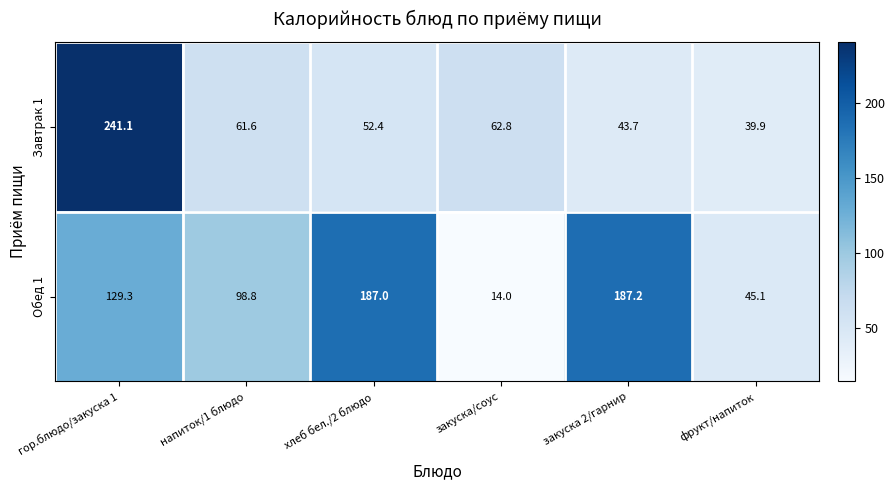

Reading right to left, extract all data points from this chart.

Завтрак 1: фрукт/напиток=39.9	закуска 2/гарнир=43.7	закуска/соус=62.8	хлеб бел./2 блюдо=52.4	напиток/1 блюдо=61.6	гор.блюдо/закуска 1=241.1
Обед 1: фрукт/напиток=45.1	закуска 2/гарнир=187.2	закуска/соус=14.0	хлеб бел./2 блюдо=187.0	напиток/1 блюдо=98.8	гор.блюдо/закуска 1=129.3